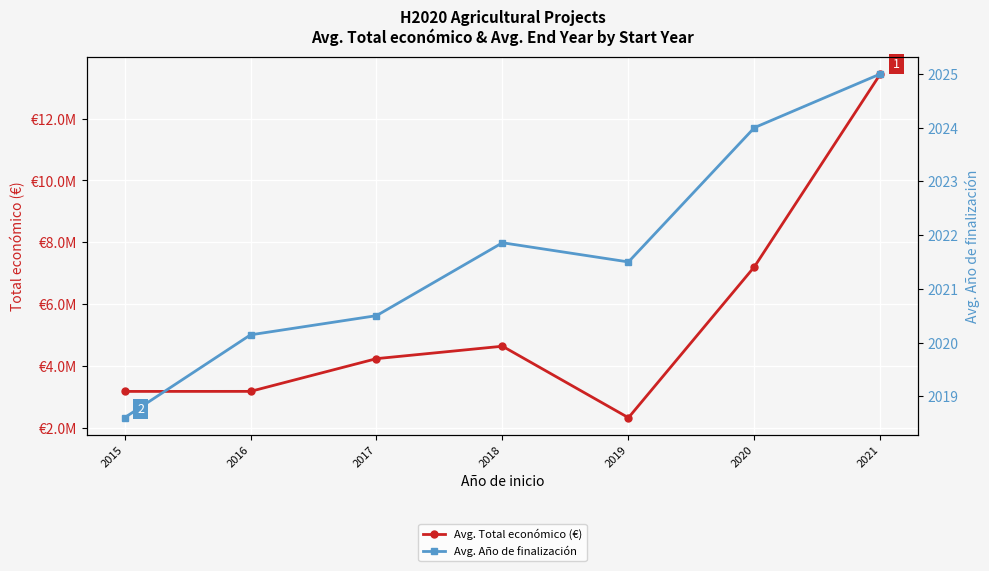

True or false: Avg. Total económico (€) has a value of 13444234.0 at 2021.

True